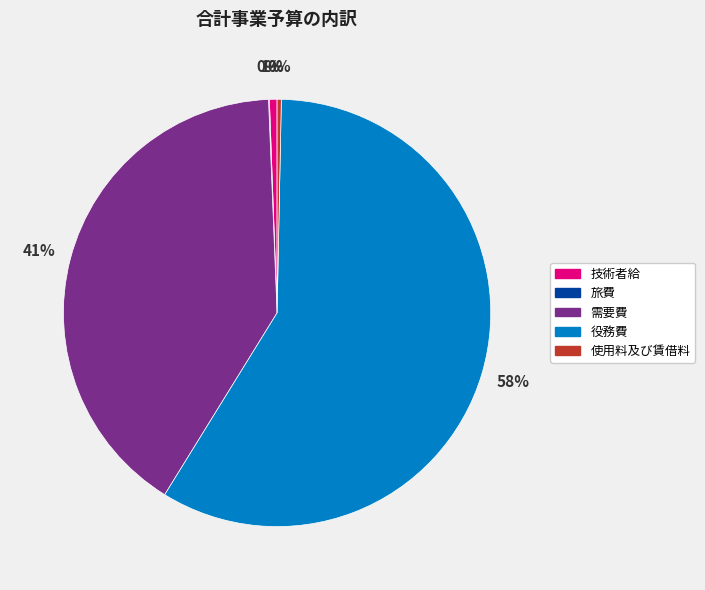

To the nearest percent, what percentage of the pie is 技術者給?

1%